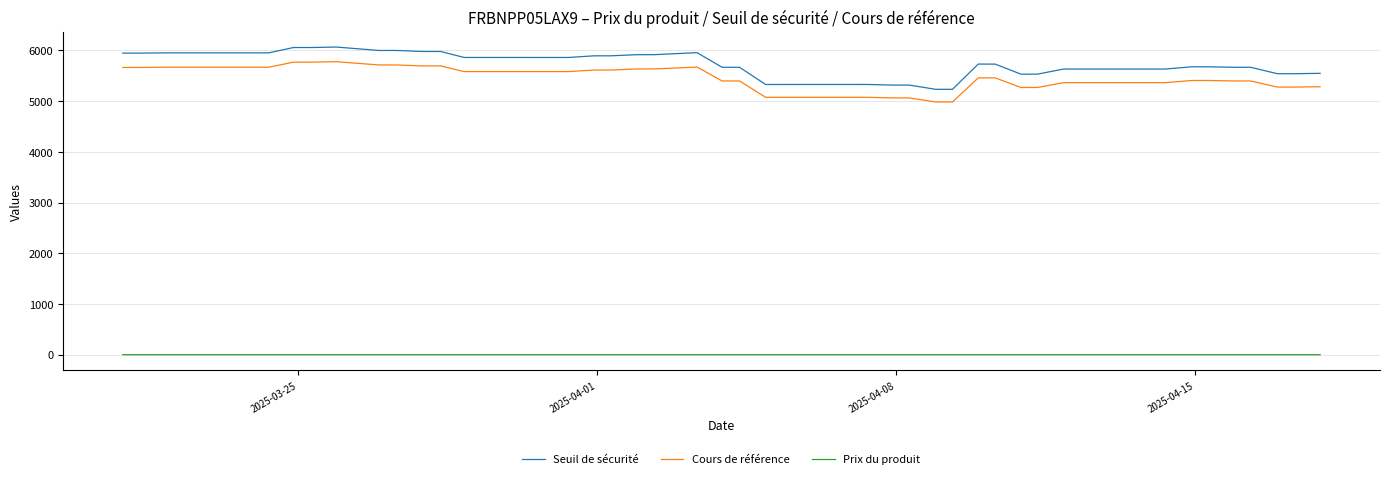

What is the difference between the maximum and minimum values in the Seuil de sécurité series?

833.4